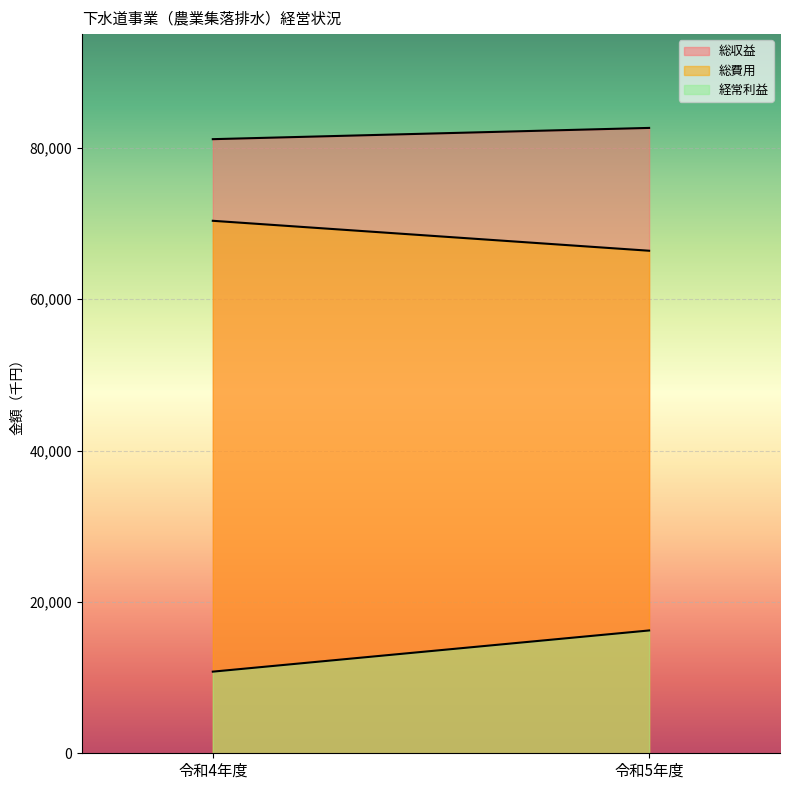

Reading left to right, list all the values displayed in this chart.

総収益: 令和4年度=81133	令和5年度=82620
総費用: 令和4年度=70350	令和5年度=66394
経常利益: 令和4年度=10785	令和5年度=16226